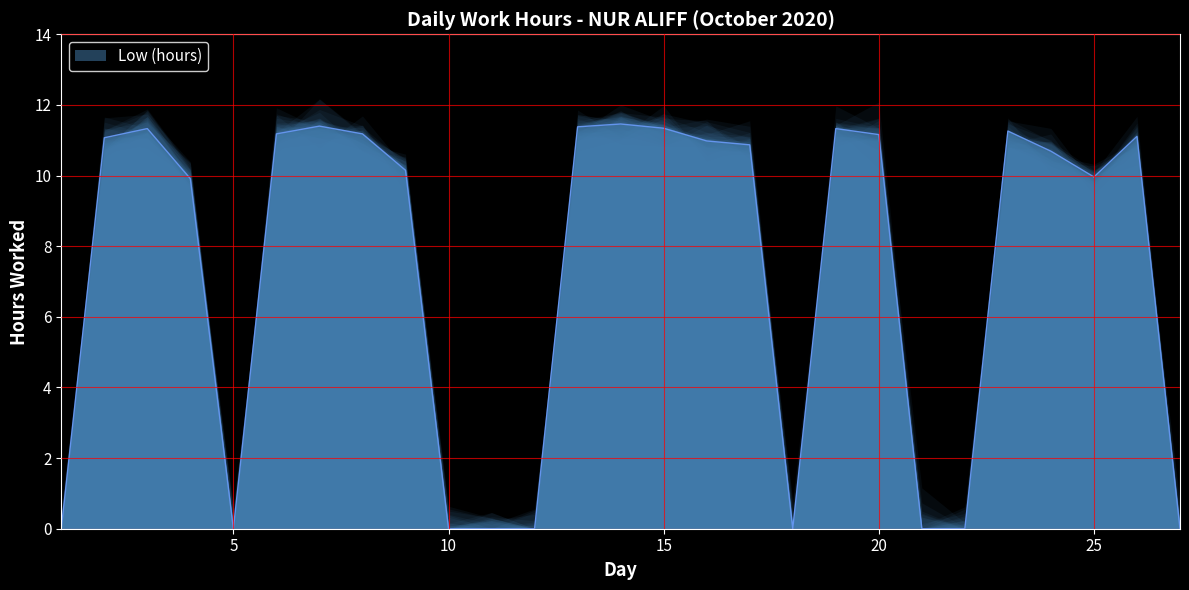

Is it true that the value at 23 is 11.3?

True